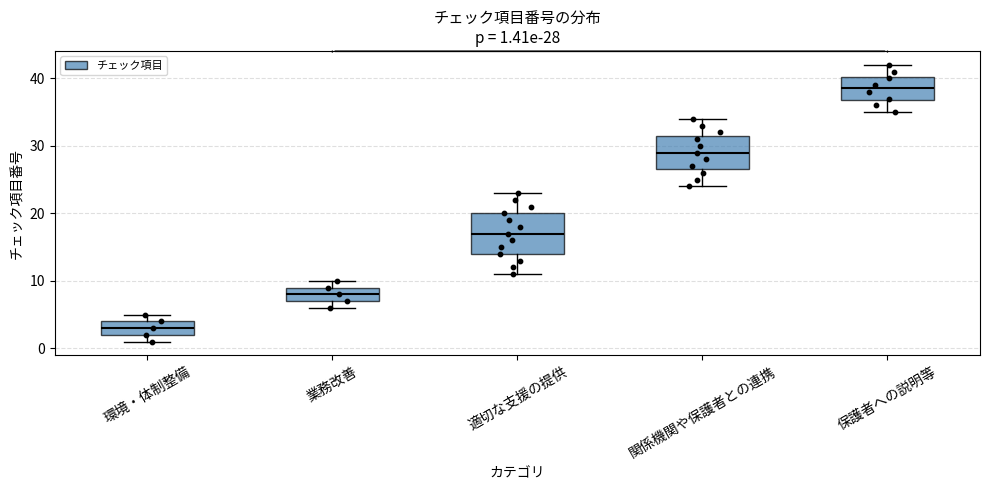

Which box's median line is the lowest?

環境・体制整備